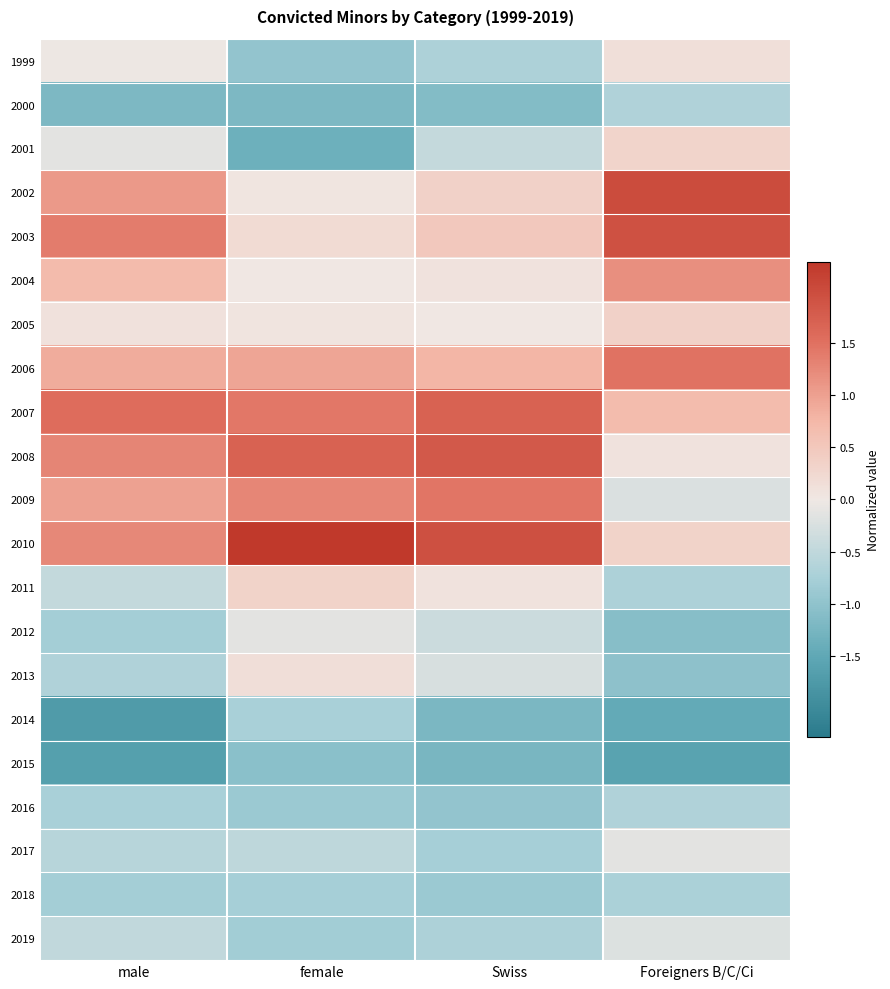

Reading right to left, extract all data points from this chart.

1999: Foreigners B/C/Ci=0.1	Swiss=-0.7	female=-1.0	male=-0.0
2000: Foreigners B/C/Ci=-0.7	Swiss=-1.1	female=-1.2	male=-1.2
2001: Foreigners B/C/Ci=0.3	Swiss=-0.4	female=-1.4	male=-0.1
2002: Foreigners B/C/Ci=2.0	Swiss=0.4	female=0.0	male=1.1
2003: Foreigners B/C/Ci=1.9	Swiss=0.5	female=0.2	male=1.4
2004: Foreigners B/C/Ci=1.2	Swiss=0.1	female=0.0	male=0.7
2005: Foreigners B/C/Ci=0.3	Swiss=0.0	female=0.1	male=0.1
2006: Foreigners B/C/Ci=1.5	Swiss=0.8	female=1.0	male=0.9
2007: Foreigners B/C/Ci=0.7	Swiss=1.7	female=1.4	male=1.5
2008: Foreigners B/C/Ci=0.1	Swiss=1.8	female=1.7	male=1.3
2009: Foreigners B/C/Ci=-0.2	Swiss=1.4	female=1.3	male=1.0
2010: Foreigners B/C/Ci=0.3	Swiss=1.9	female=2.3	male=1.3
2011: Foreigners B/C/Ci=-0.7	Swiss=0.1	female=0.3	male=-0.5
2012: Foreigners B/C/Ci=-1.1	Swiss=-0.4	female=-0.1	male=-0.8
2013: Foreigners B/C/Ci=-1.0	Swiss=-0.2	female=0.2	male=-0.7
2014: Foreigners B/C/Ci=-1.5	Swiss=-1.2	female=-0.7	male=-1.7
2015: Foreigners B/C/Ci=-1.6	Swiss=-1.2	female=-1.1	male=-1.6
2016: Foreigners B/C/Ci=-0.7	Swiss=-1.0	female=-0.9	male=-0.7
2017: Foreigners B/C/Ci=-0.1	Swiss=-0.8	female=-0.5	male=-0.6
2018: Foreigners B/C/Ci=-0.7	Swiss=-0.9	female=-0.8	male=-0.8
2019: Foreigners B/C/Ci=-0.2	Swiss=-0.7	female=-0.8	male=-0.5